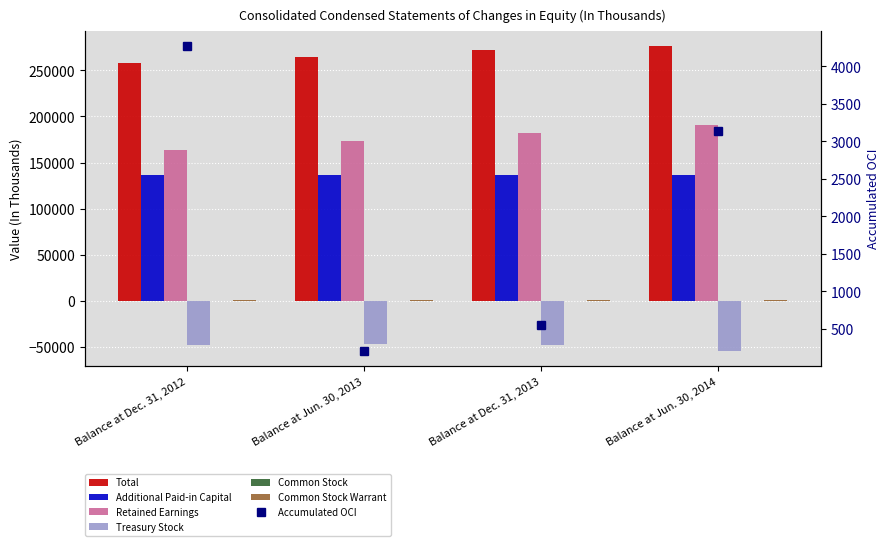

Is the value of Retained Earnings at Balance at Jun. 30, 2014 greater than the value of Total at Balance at Dec. 31, 2012?

No